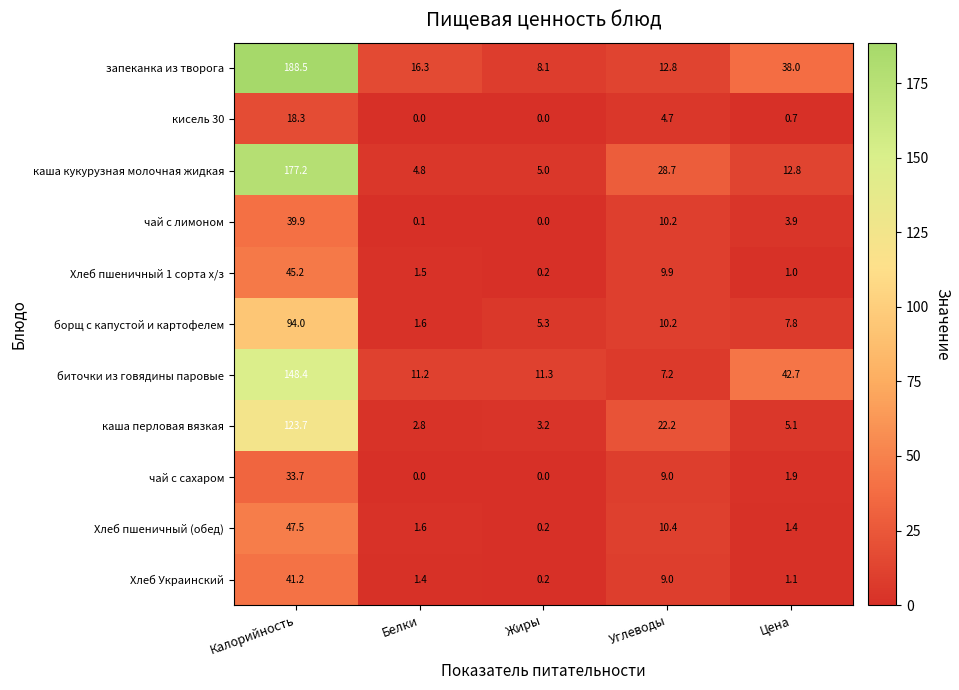

The Хлеб Украинский series shows 13.9 at Углеводы. True or false?

False